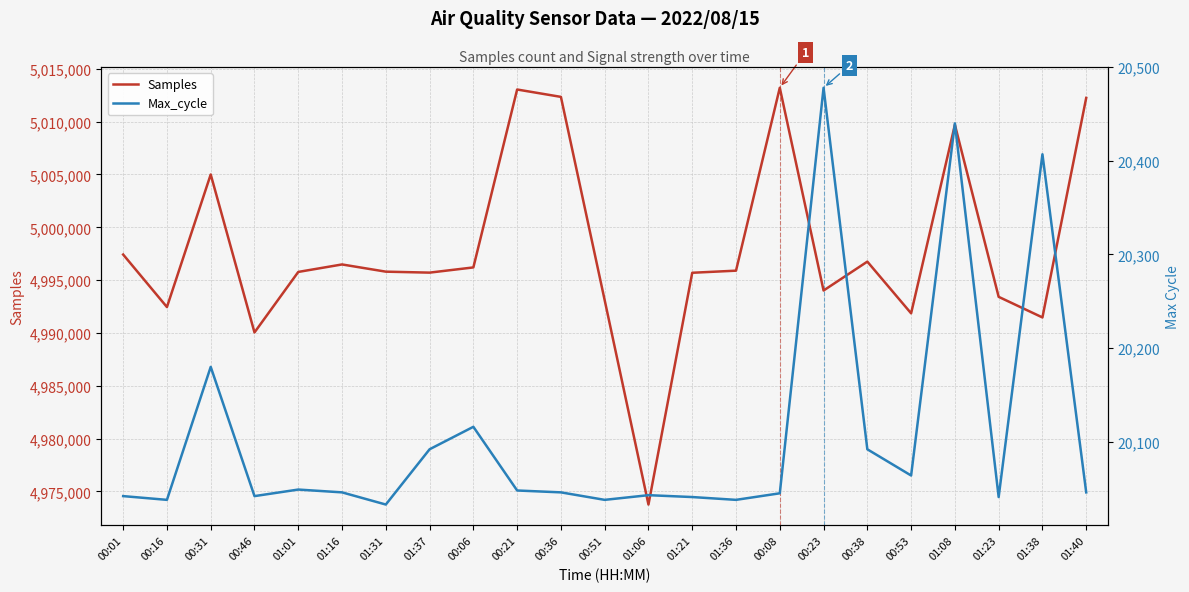

What position from the right is 00:21?

14